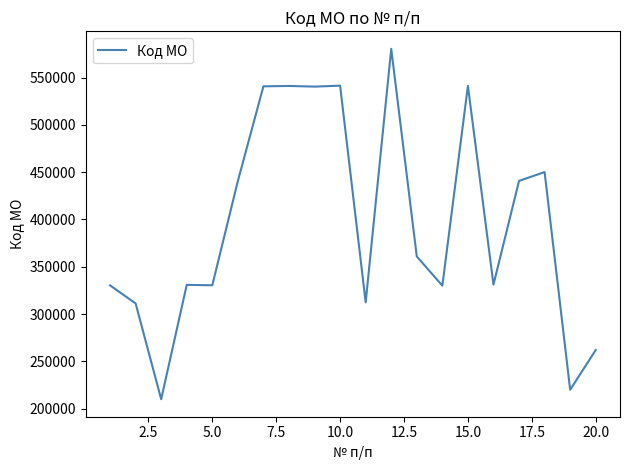

What is the greatest value displayed?

580301